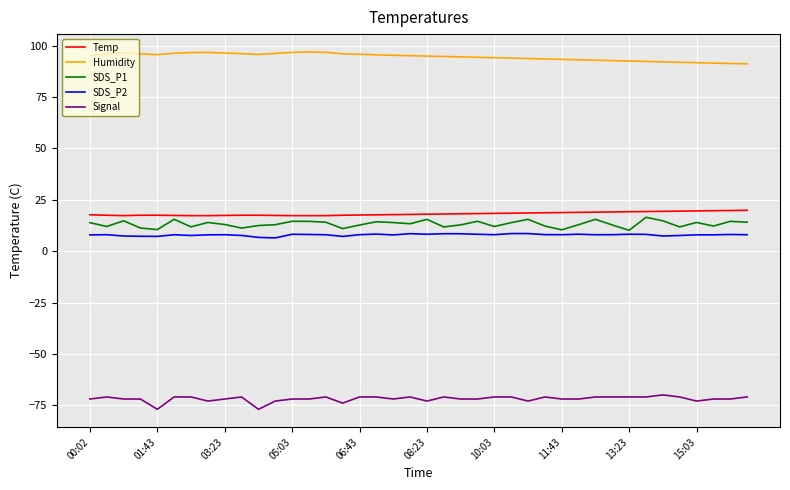

Which series has the largest total across all categories?

Humidity